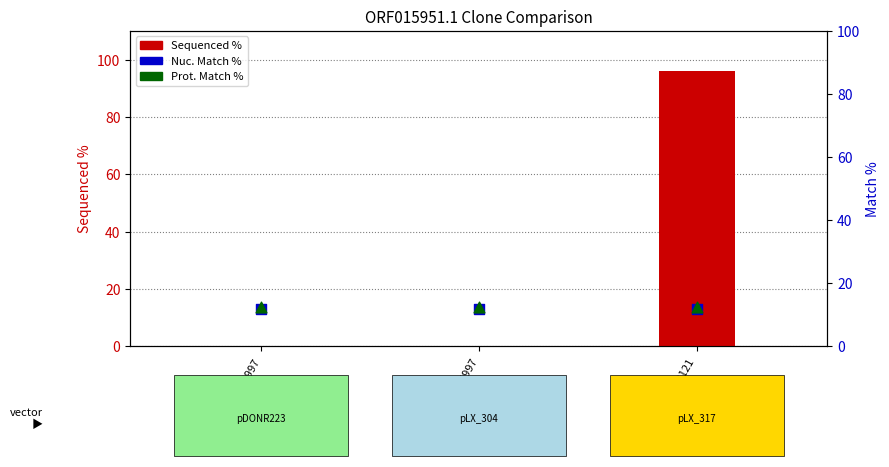

Which series reaches the minimum Y coordinate?

Sequenced %